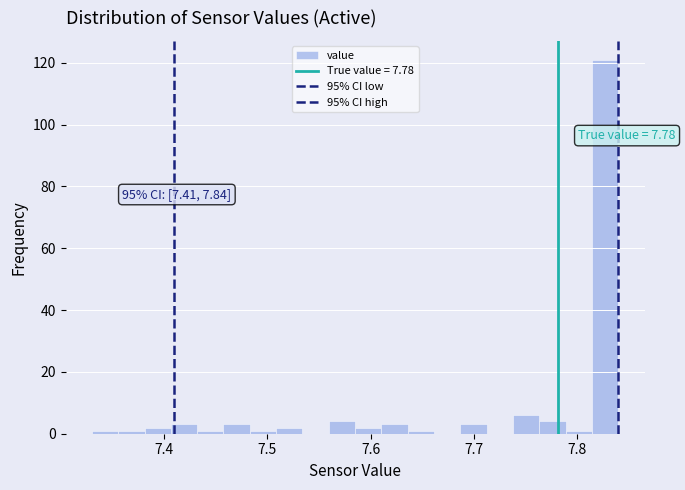

Around what value on the x-axis is the tallest bar? Give the approximate position of its centre, as read against the axis.

7.83